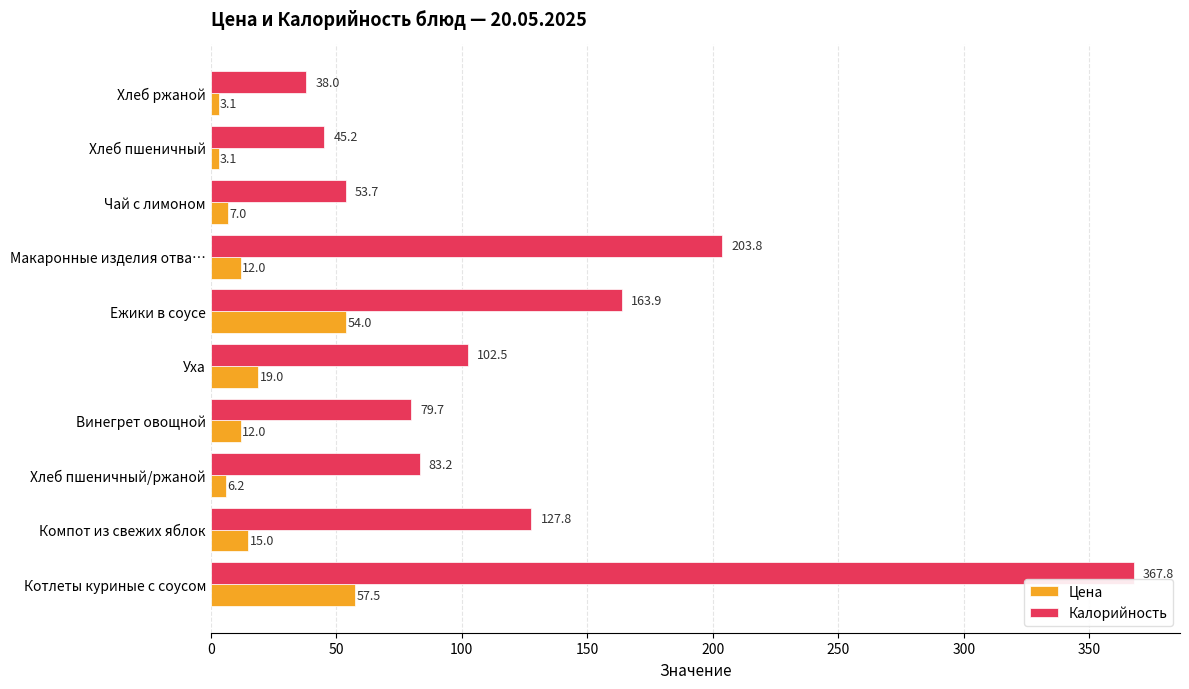

Is the value of Калорийность at Винегрет овощной greater than the value of Цена at Компот из свежих яблок?

Yes